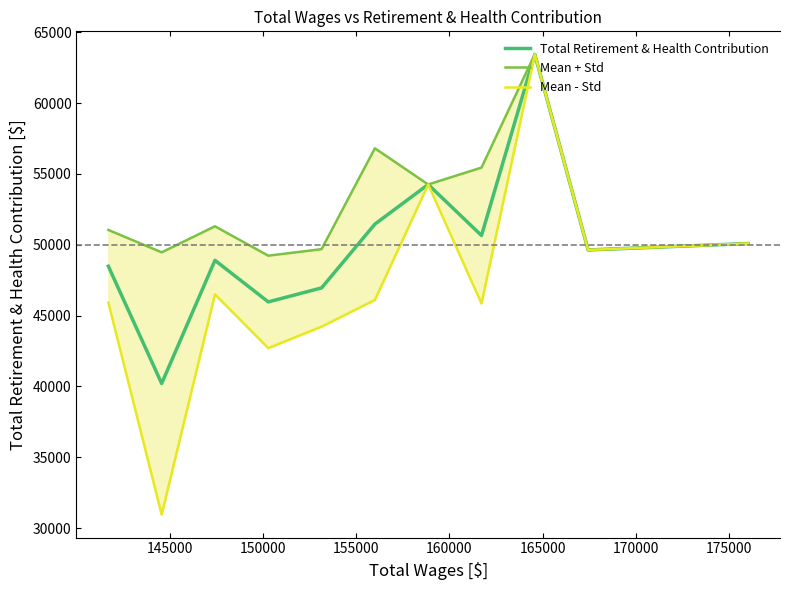

True or false: Mean + Std and Mean - Std intersect in this chart.

False